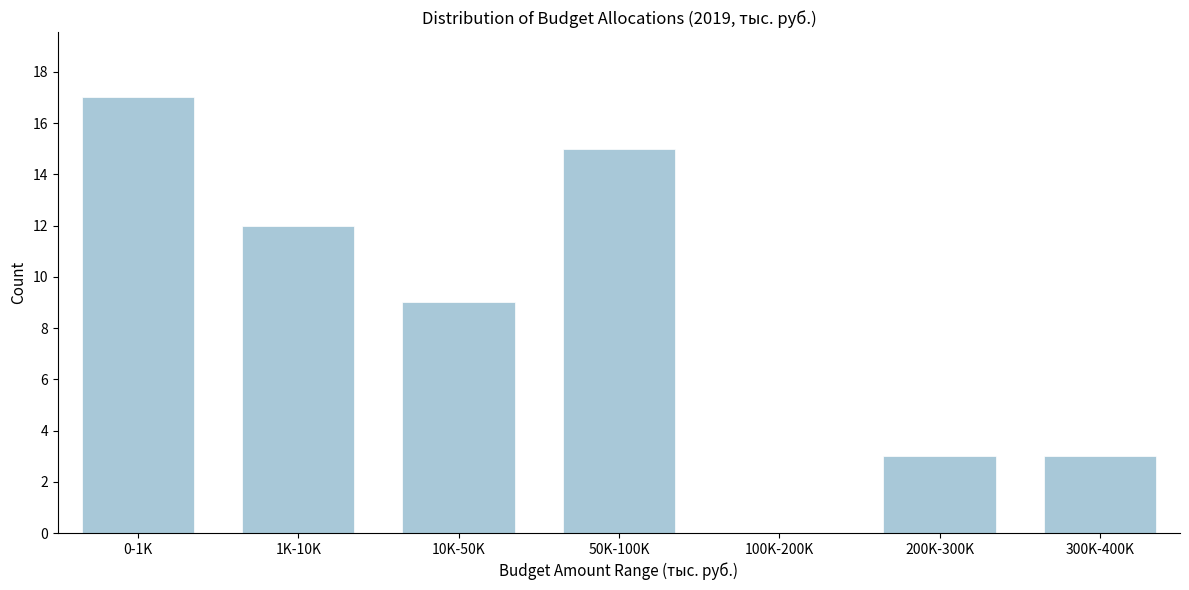

Reading left to right, transcribe all the data shown in this chart.

0-1K=17	1K-10K=12	10K-50K=9	50K-100K=15	100K-200K=0	200K-300K=3	300K-400K=3